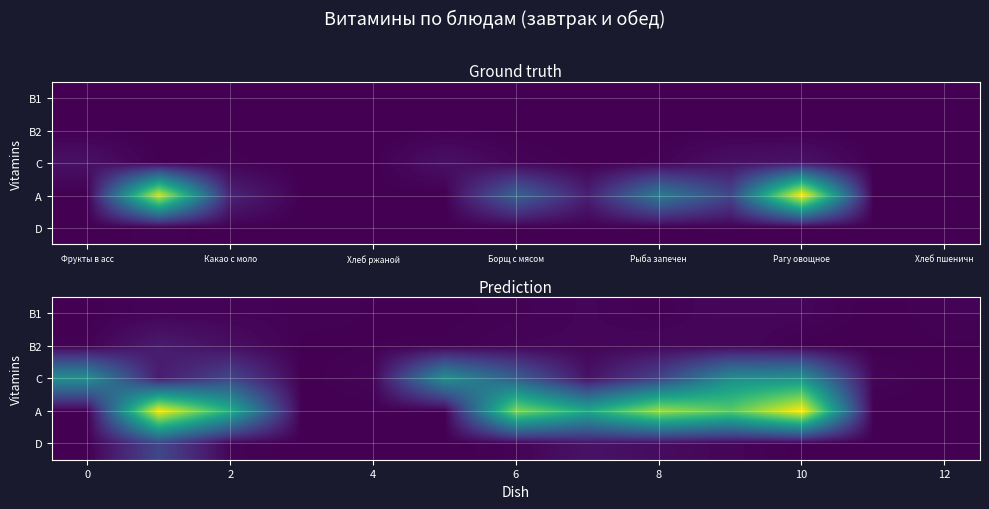

Rank the series at 2 from highest to lowest value.

A, C, B2, B1, D